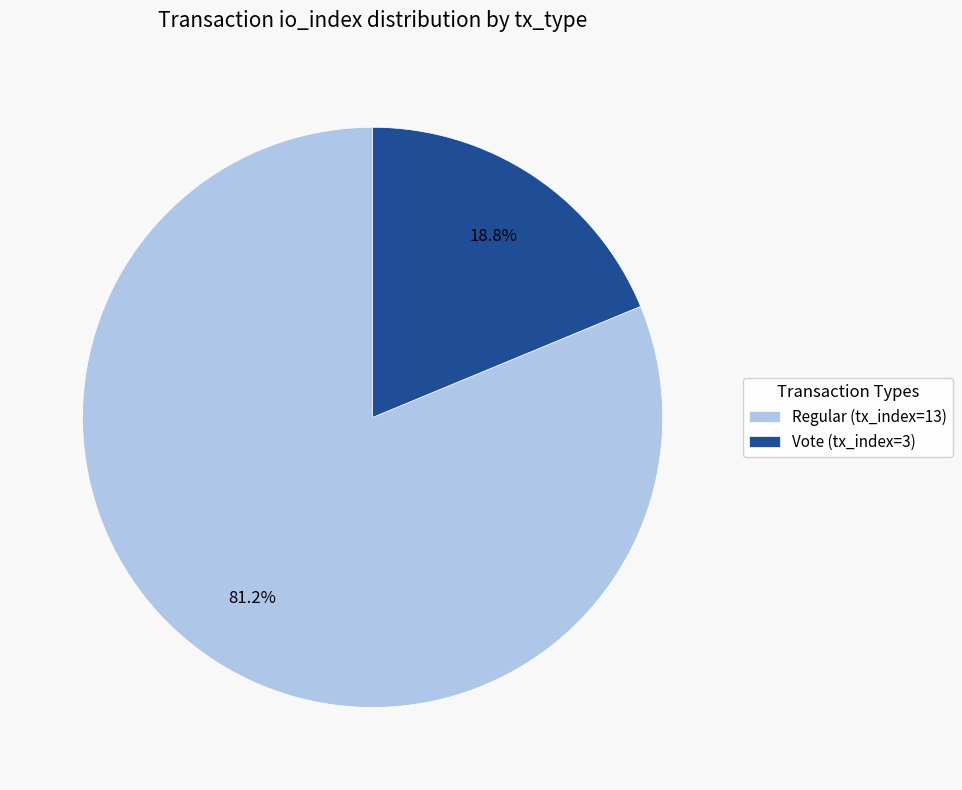

Between Regular (tx_index=13) and Vote (tx_index=3), which is larger?

Regular (tx_index=13)